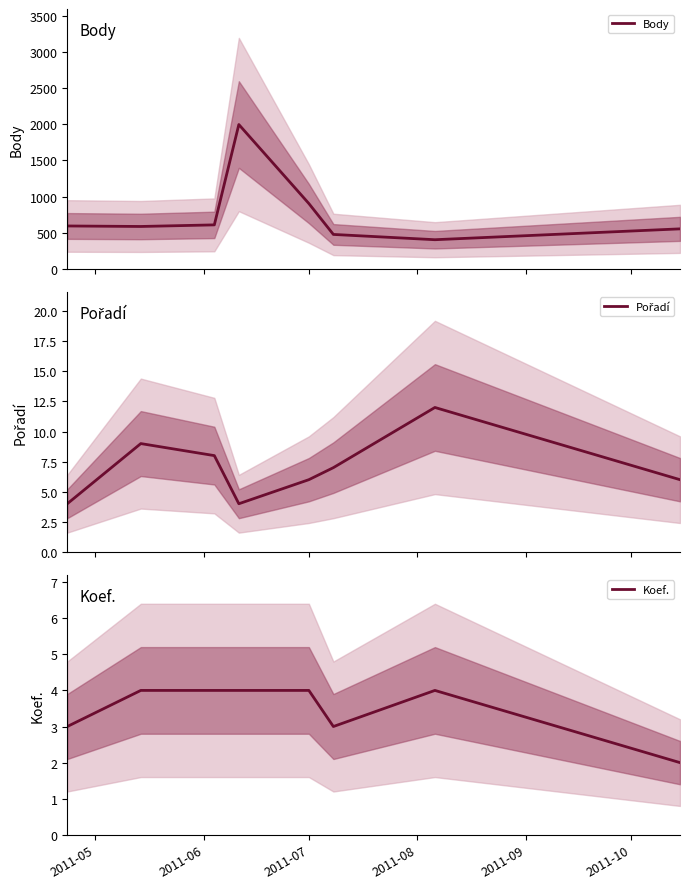

What is the highest value of the Pořadí series?

12